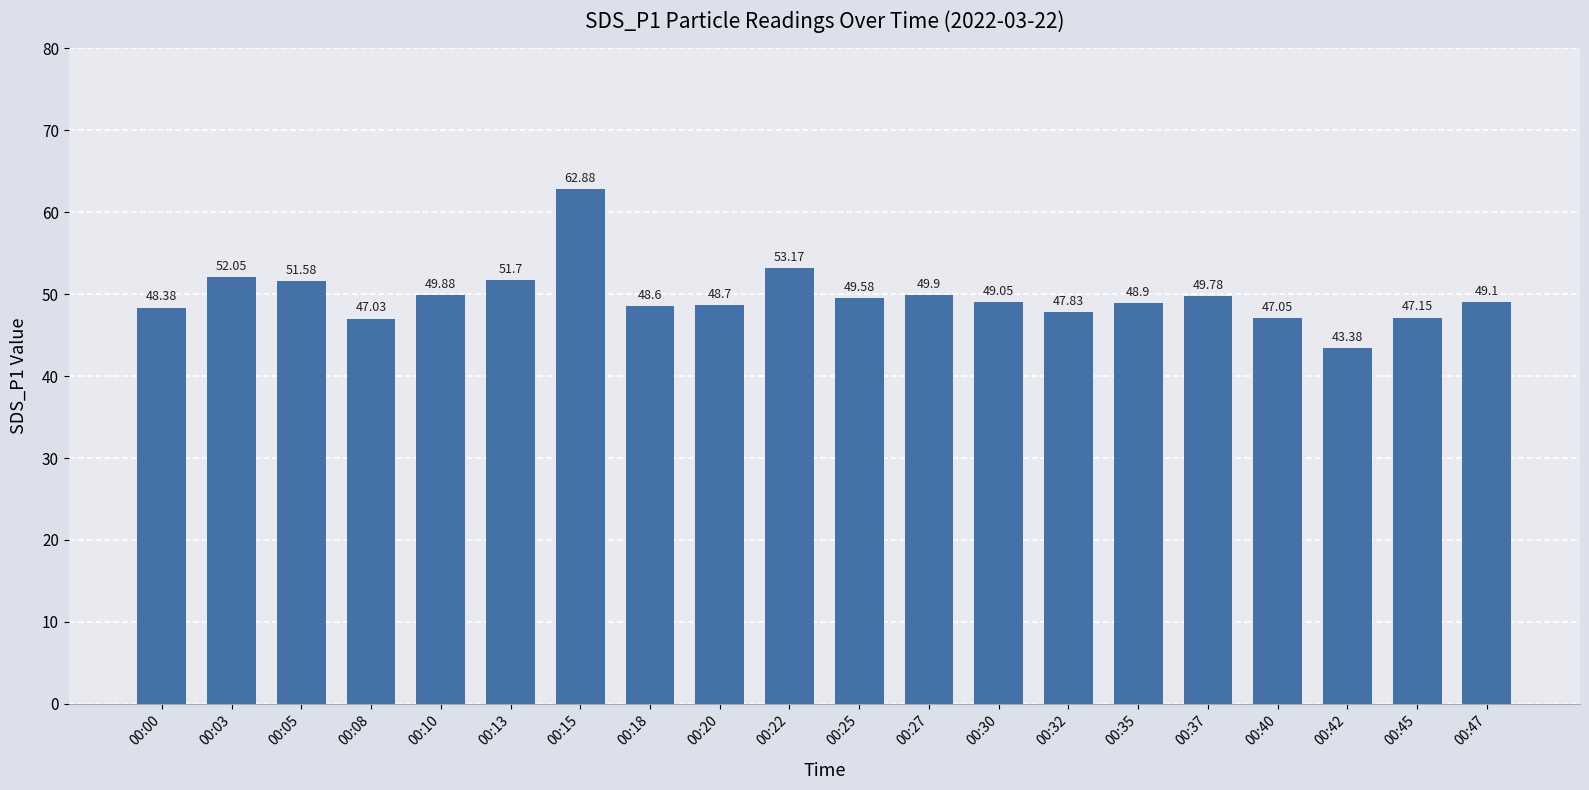

What is the value of the 10th bar from the left?

53.2